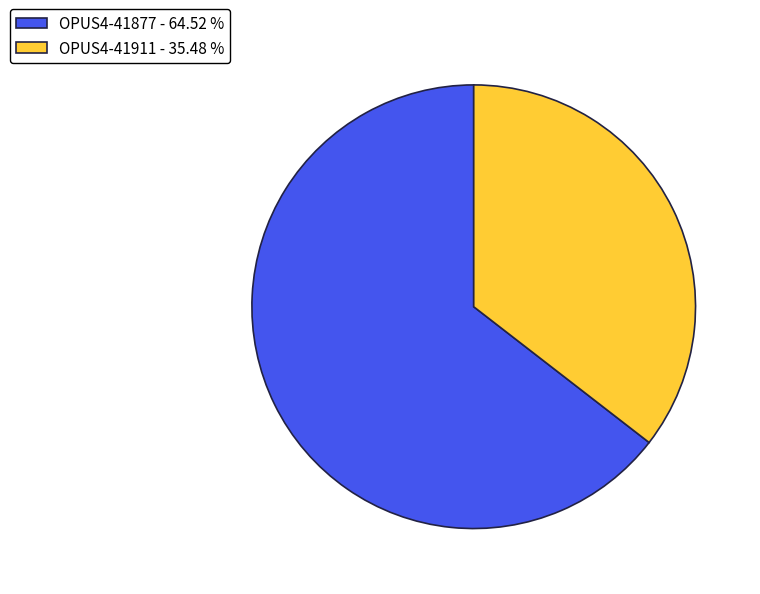

Does OPUS4-41911 - 35.48 % account for over 50% of the chart?

No